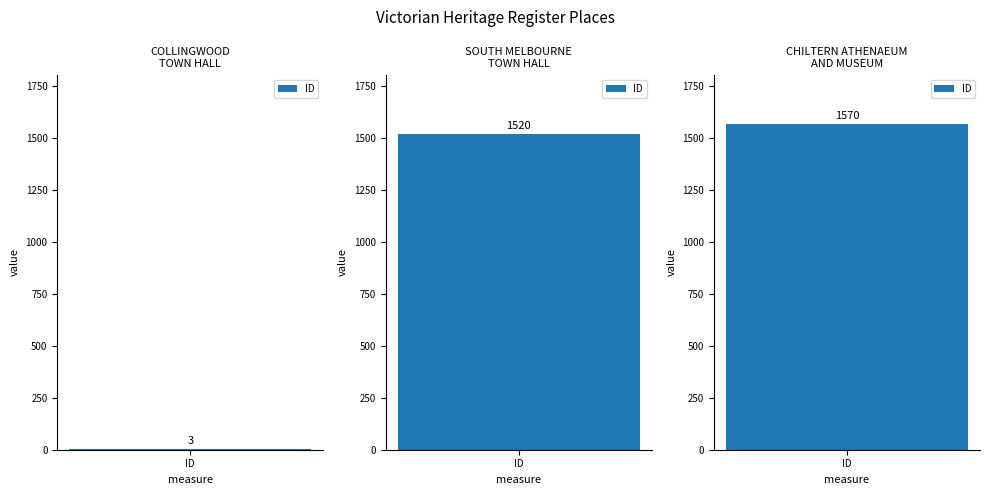

What is the difference between the values at SOUTH MELBOURNE TOWN HALL and COLLINGWOOD TOWN HALL?

1517